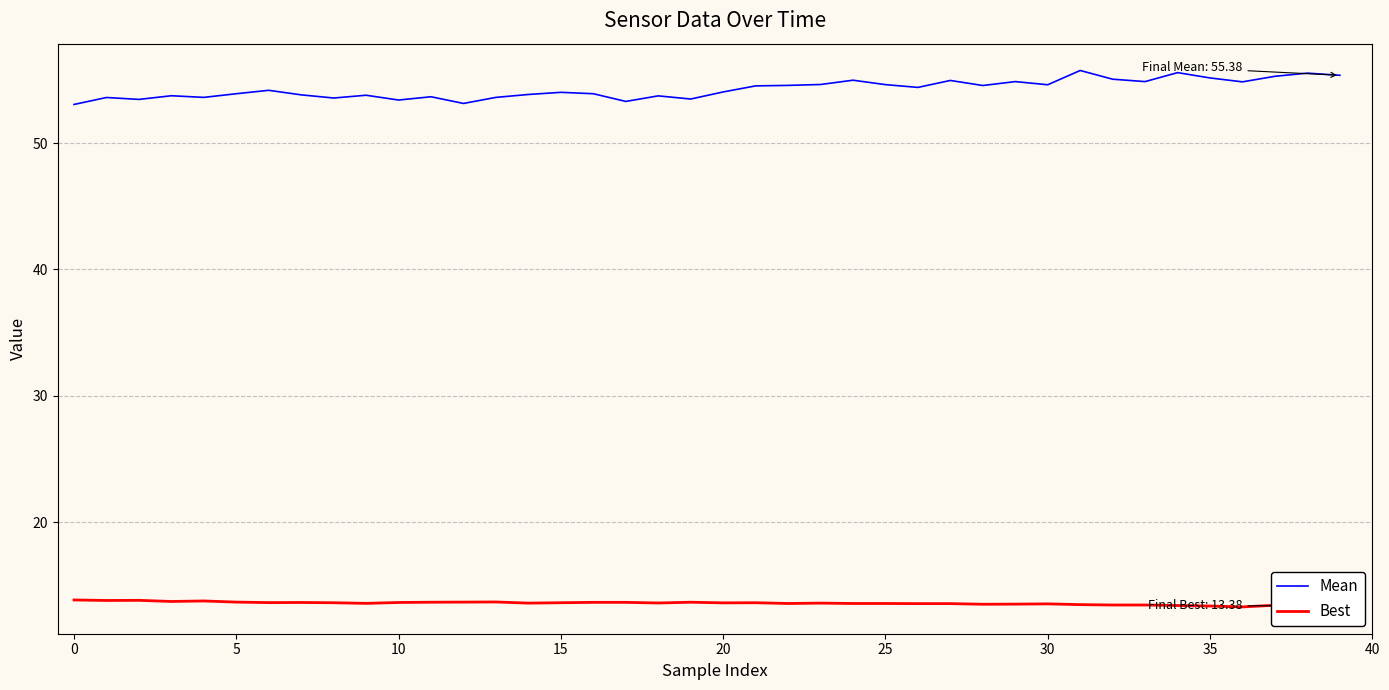

How many lines are shown in the chart?

2